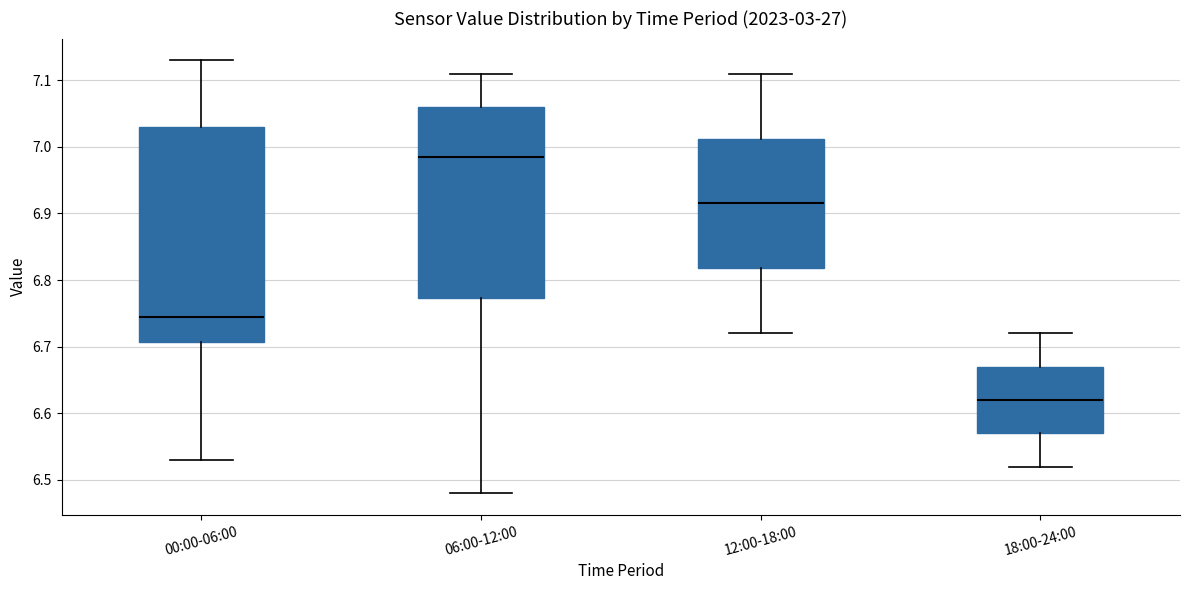

Where is the upper edge of the box for 00:00-06:00 on the y-axis? The values are not printed on the chart, so give them approximately, as read against the axis.

7.03